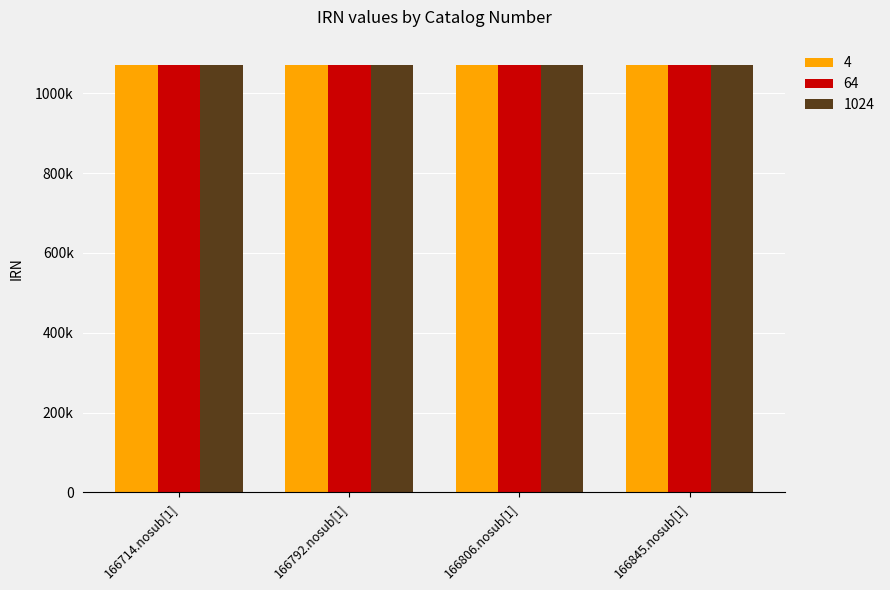

Are the bars grouped side by side (vs. stacked)?

Yes